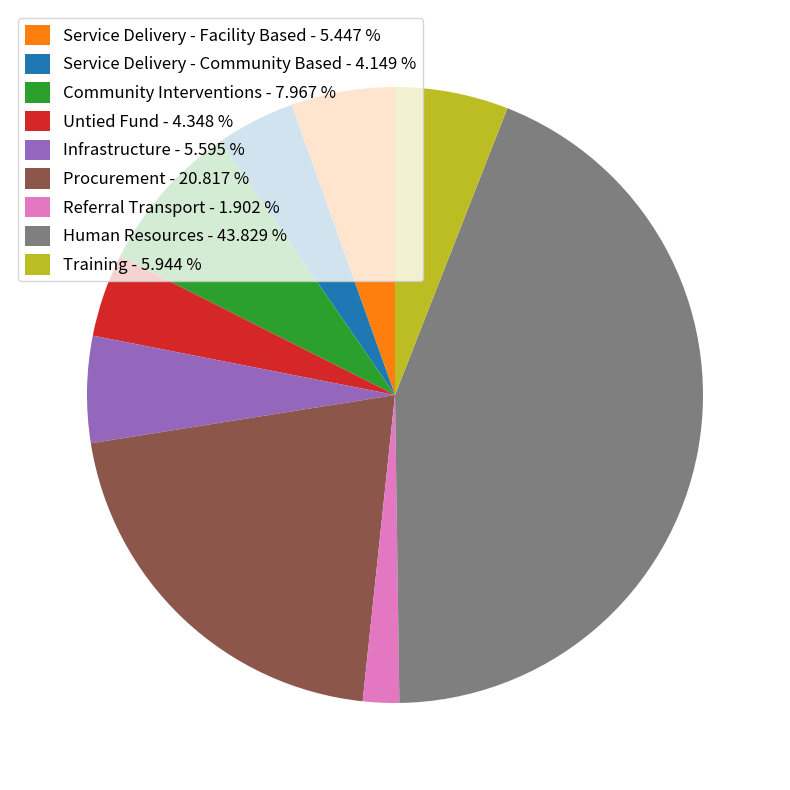

Does any single category account for the majority?

No